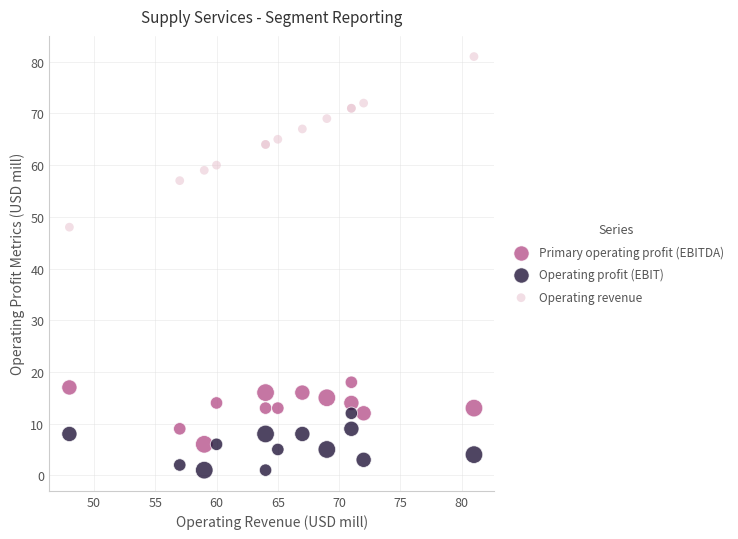

What are all the series names shown in the legend?

Primary operating profit (EBITDA), Operating profit (EBIT), Operating revenue